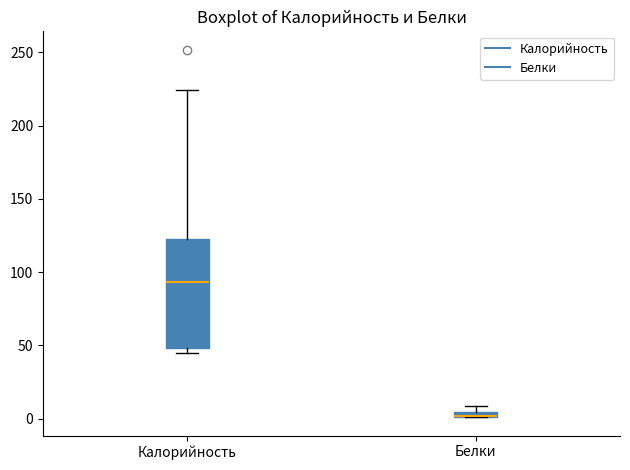

Which box is the tallest, from its lower edge to its upper edge?

Калорийность